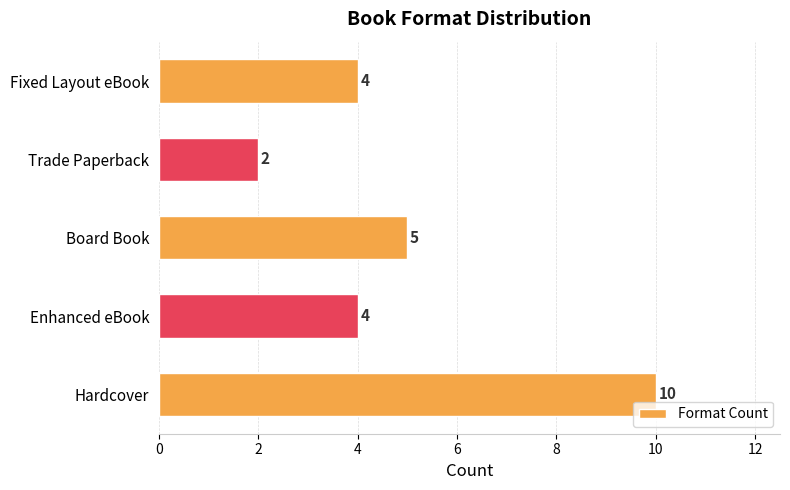

The chart shows a value of 4 at Fixed Layout eBook. True or false?

True